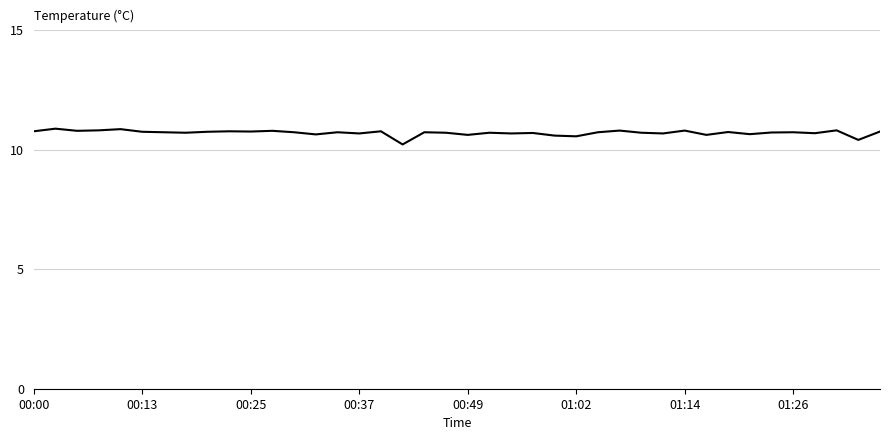

What is the greatest value displayed?

10.9